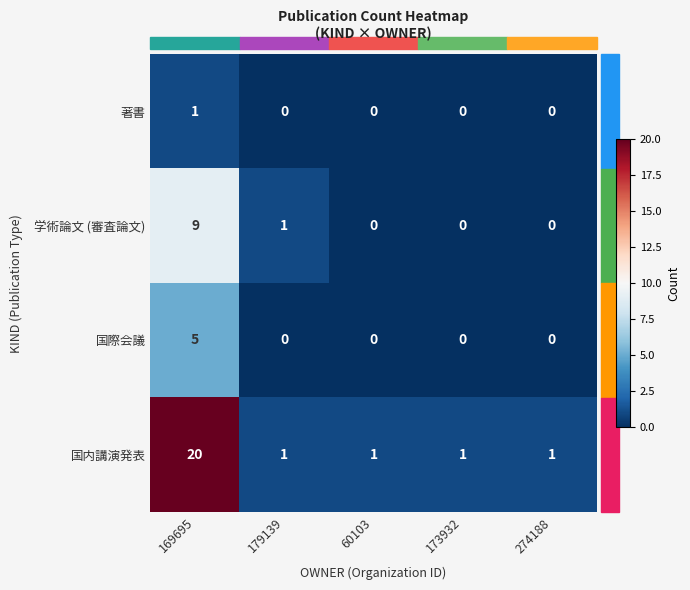

What is the difference between the maximum and second lowest values in the 国内講演発表 series?

19